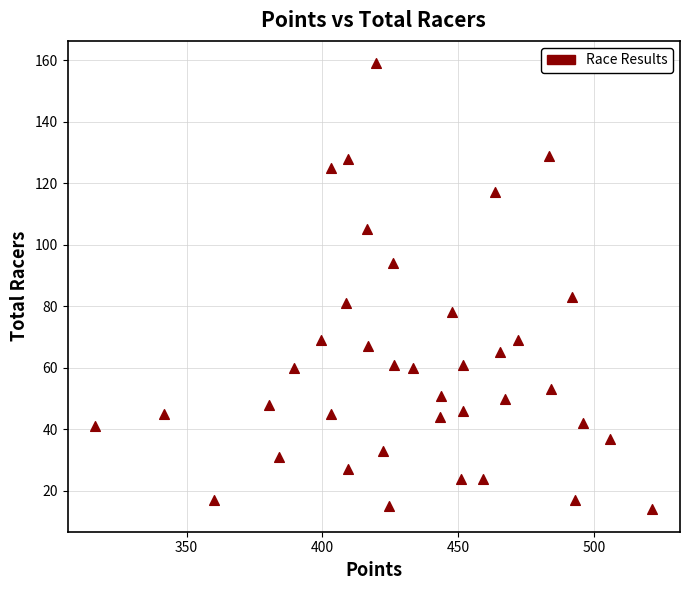

What Y value in the scatter plot is closest to 86?

83